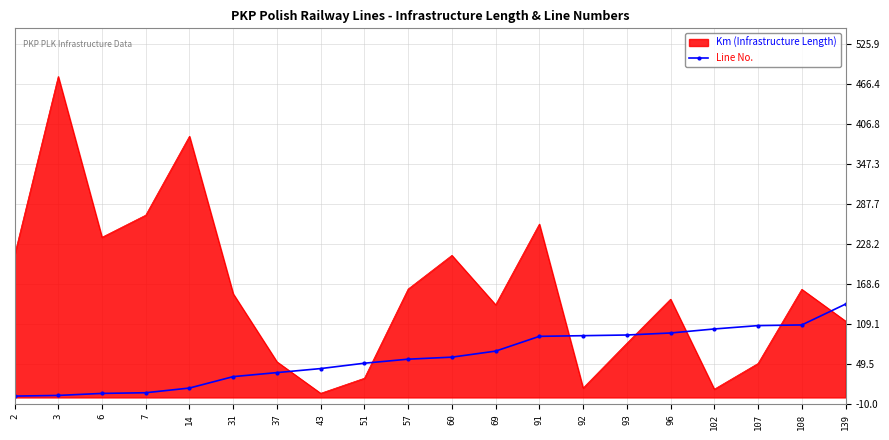

How many categories are shown in the chart?

20